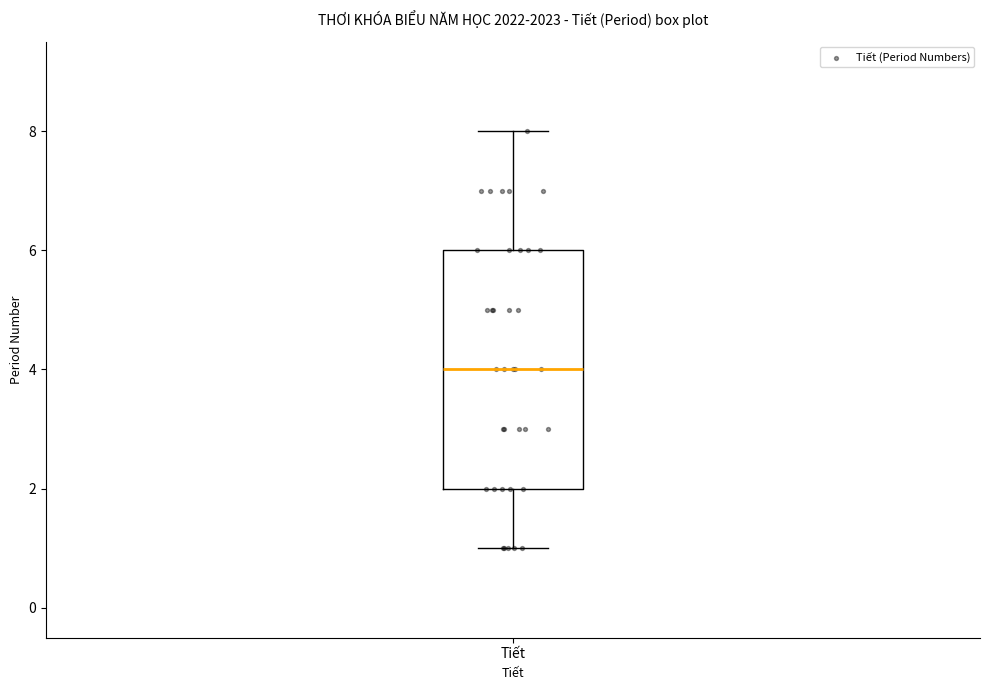

Read this box plot against the y-axis: the position of the median line, the range covered by the box, and the ends of both whiskers. The values are not printed on the chart, so give them approximately, as read against the axis.

median 4, box 2 to 6, whiskers 1 to 8